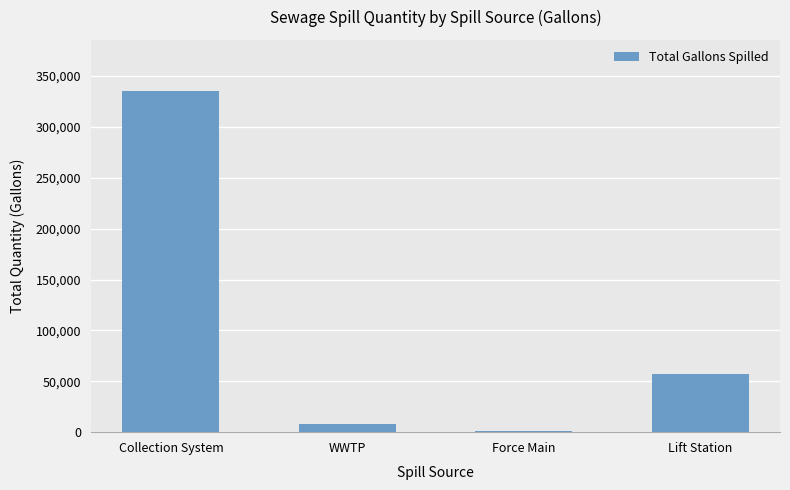

What is the ratio of the value at Force Main to the value at WWTP?

0.1